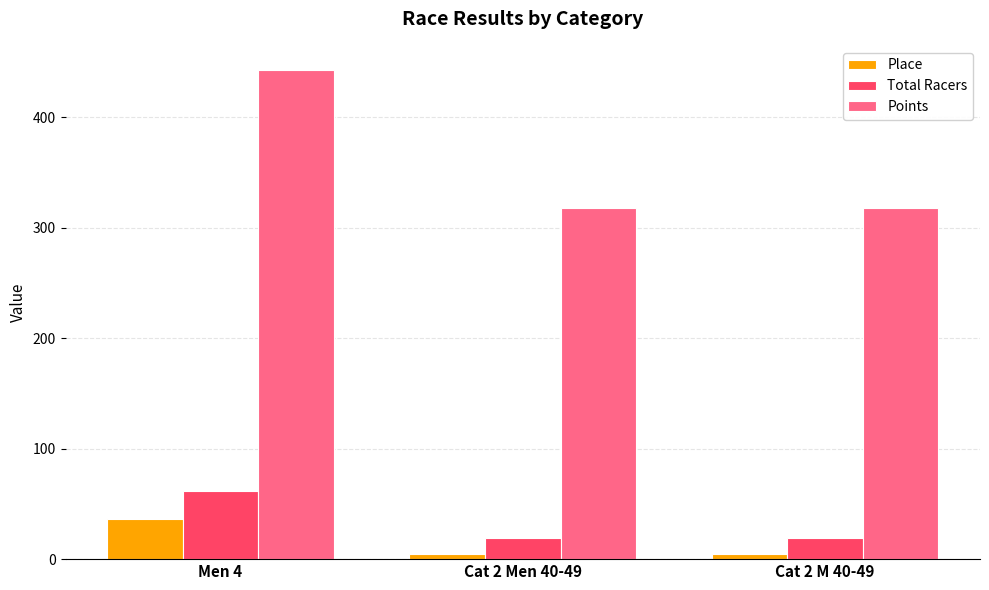

List the series in order of their peak value, lowest first.

Place, Total Racers, Points